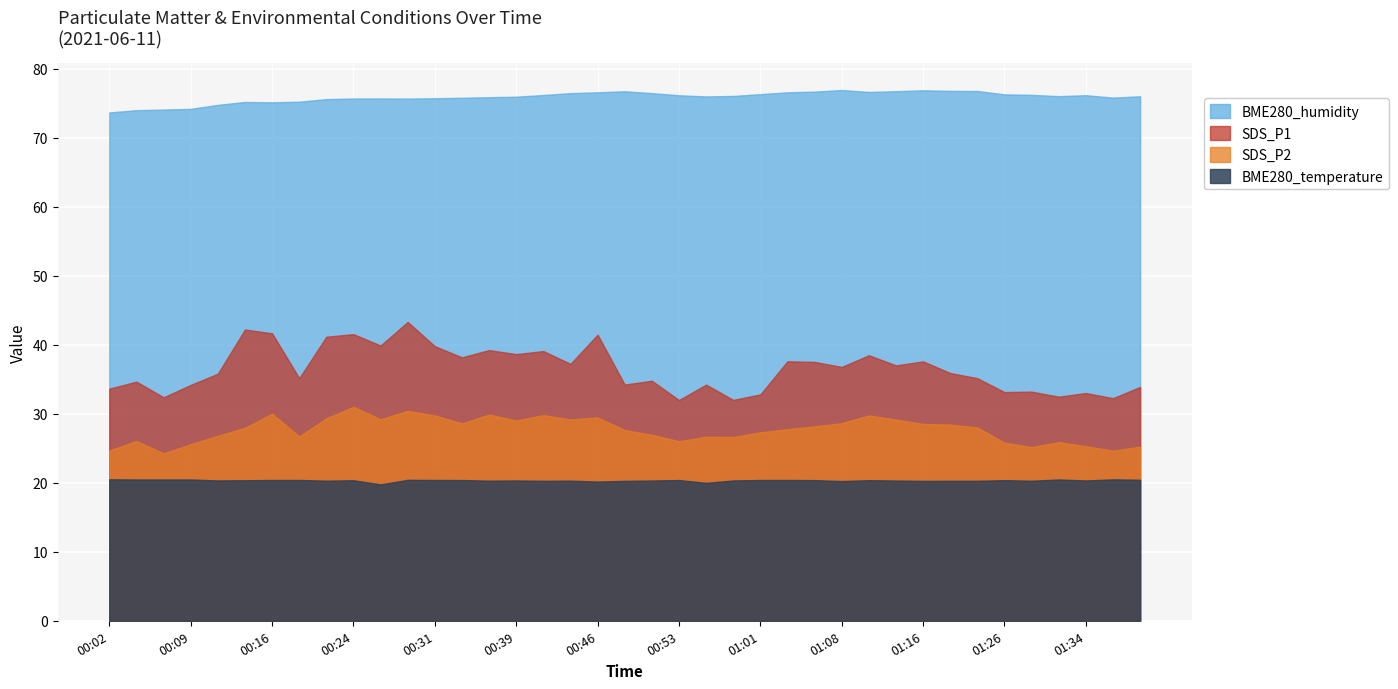

The BME280_temperature series shows 20.4 at 24. True or false?

True